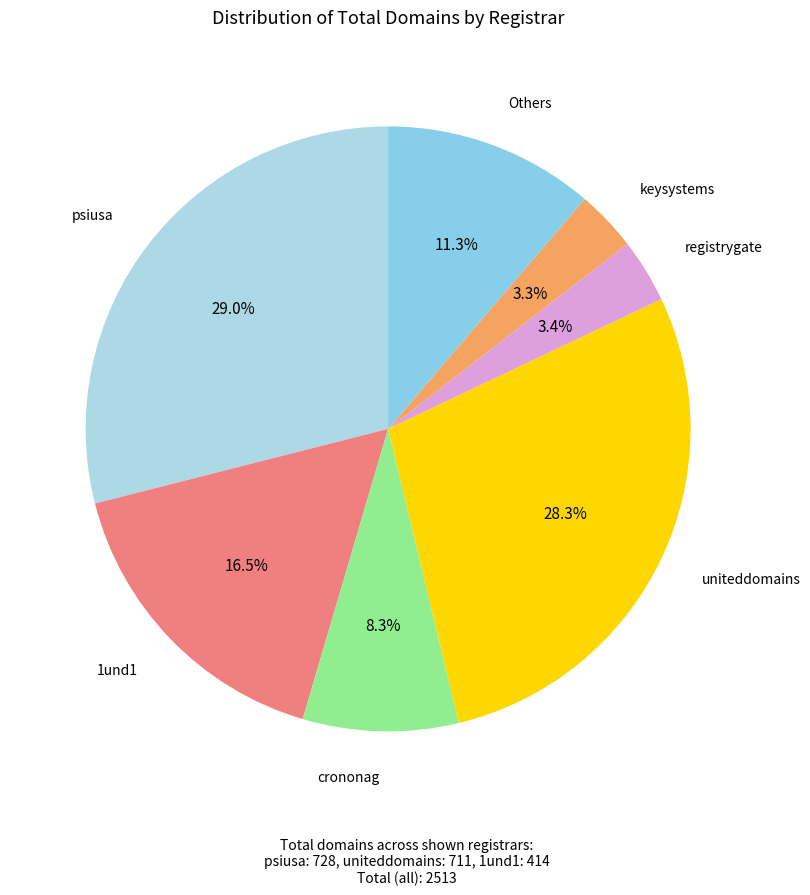

What percentage do keysystems and crononag together represent?

11.6%